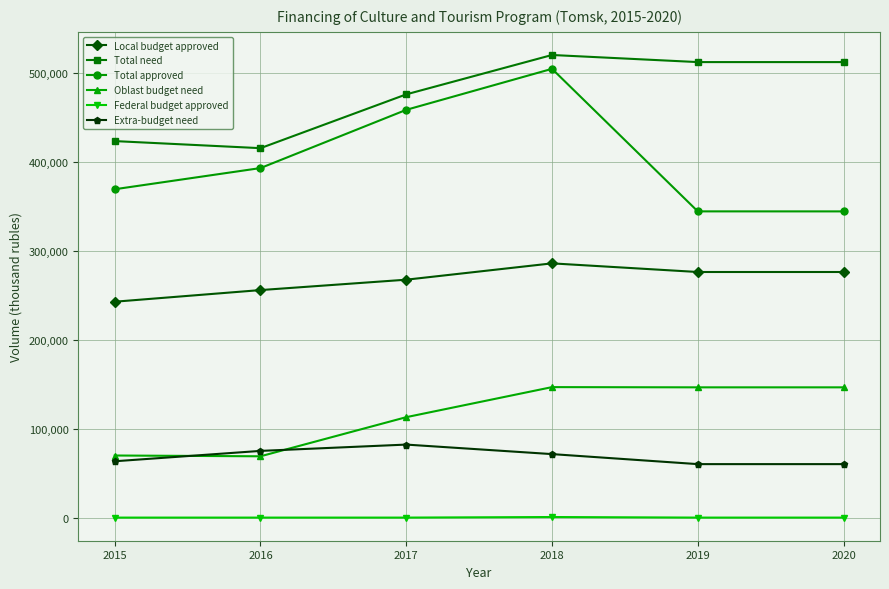

What are all the series names shown in the legend?

Local budget approved, Total need, Total approved, Oblast budget need, Federal budget approved, Extra-budget need